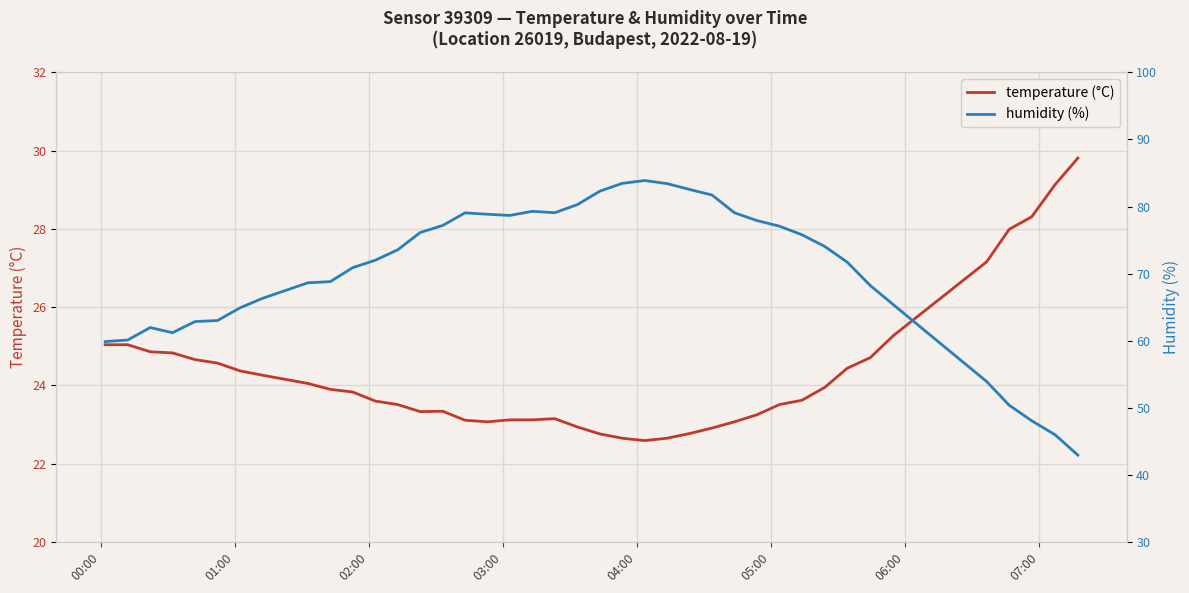

How many interior local peaks does the humidity (%) series have?

4